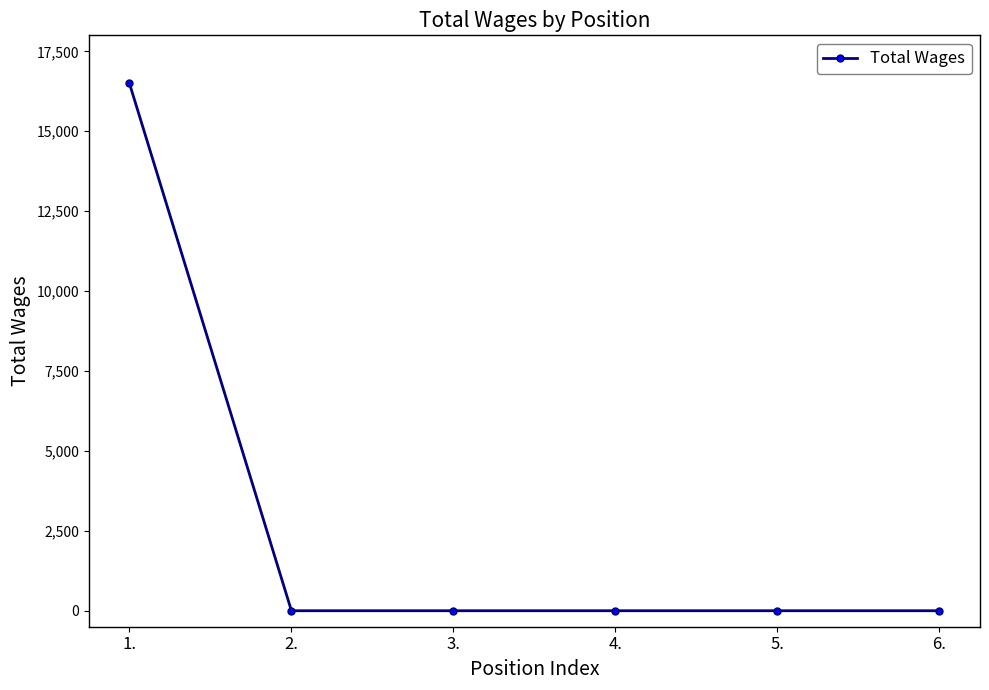

True or false: the data shows 0 at 6..

True